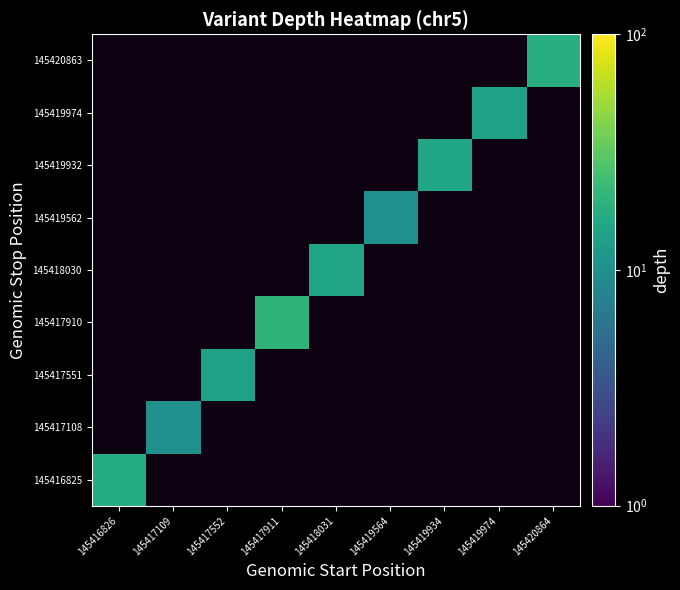

At which category does the chart reach its peak across all series?

145417911